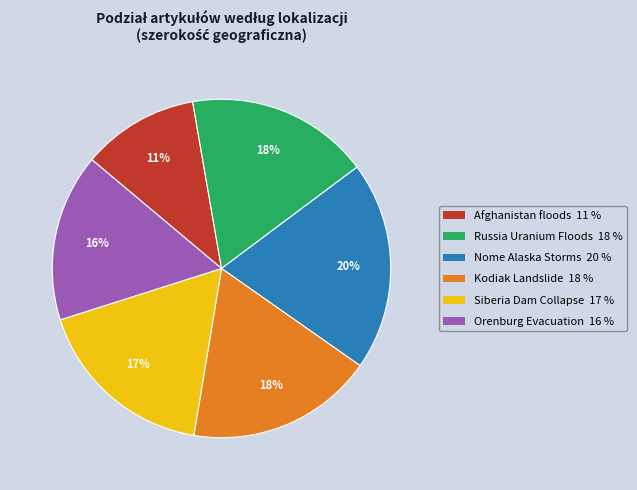

Which has a higher value, Nome Alaska Storms or Afghanistan floods?

Nome Alaska Storms